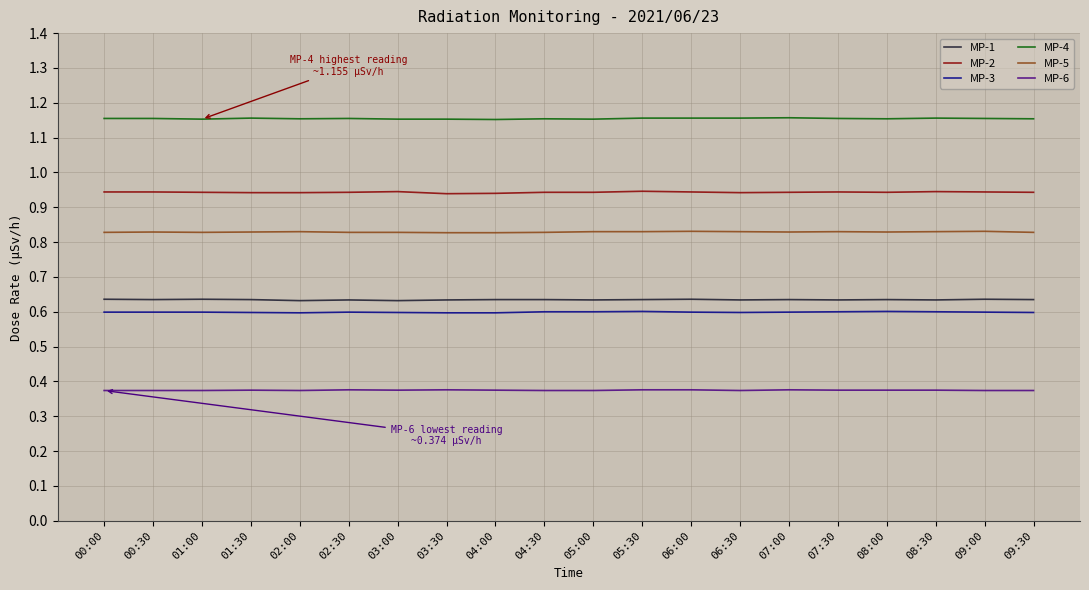

The MP-3 series shows 0.6 at 02:00. True or false?

True